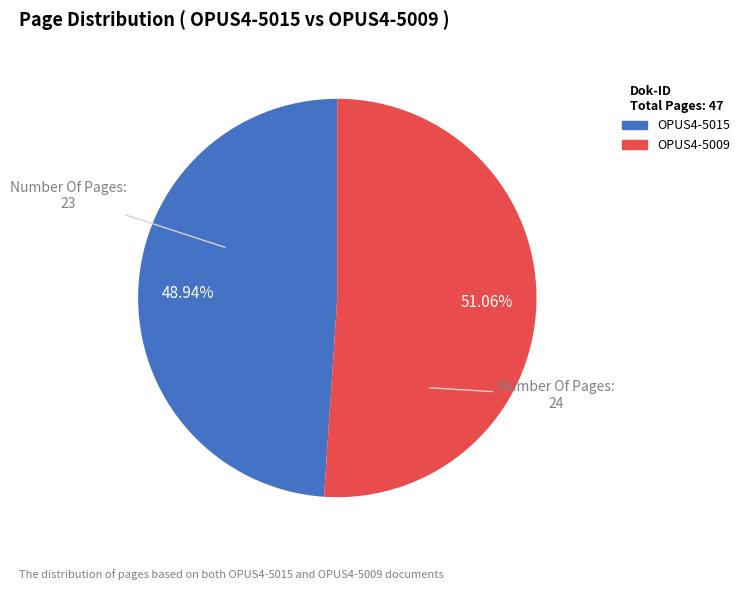

How many segments does this pie chart have?

2